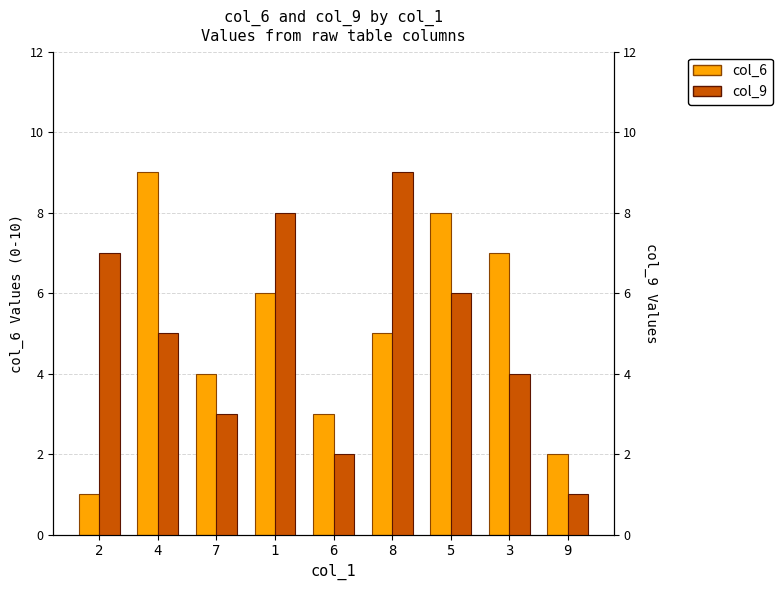

List the series in order of their peak value, highest first.

col_6, col_9